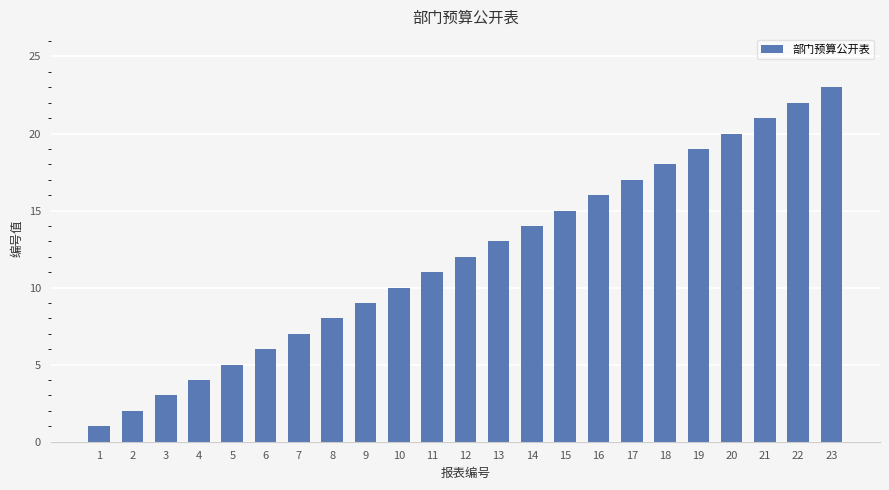

List the labels in order of value, largest first.

23, 22, 21, 20, 19, 18, 17, 16, 15, 14, 13, 12, 11, 10, 9, 8, 7, 6, 5, 4, 3, 2, 1